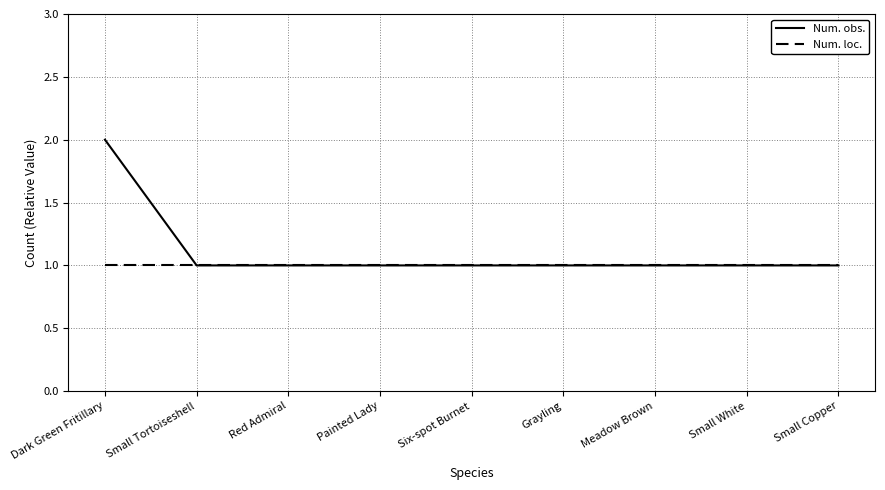

At which category is the sum across all series the highest?

Dark Green Fritillary